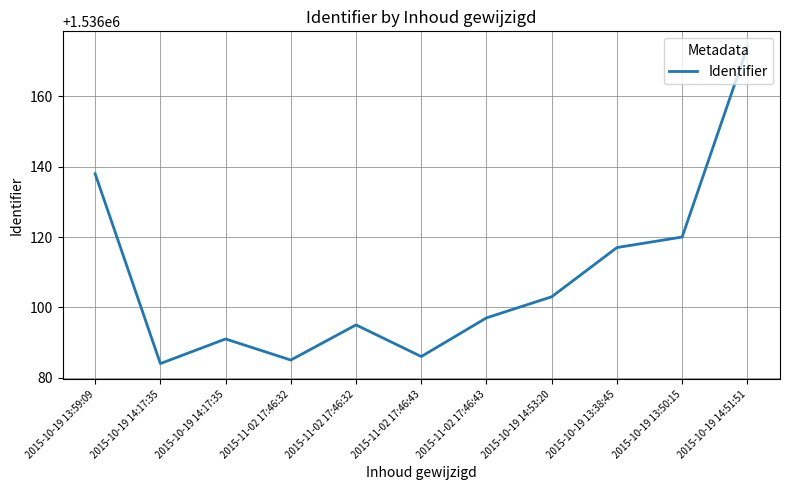

How many lines are shown in the chart?

1